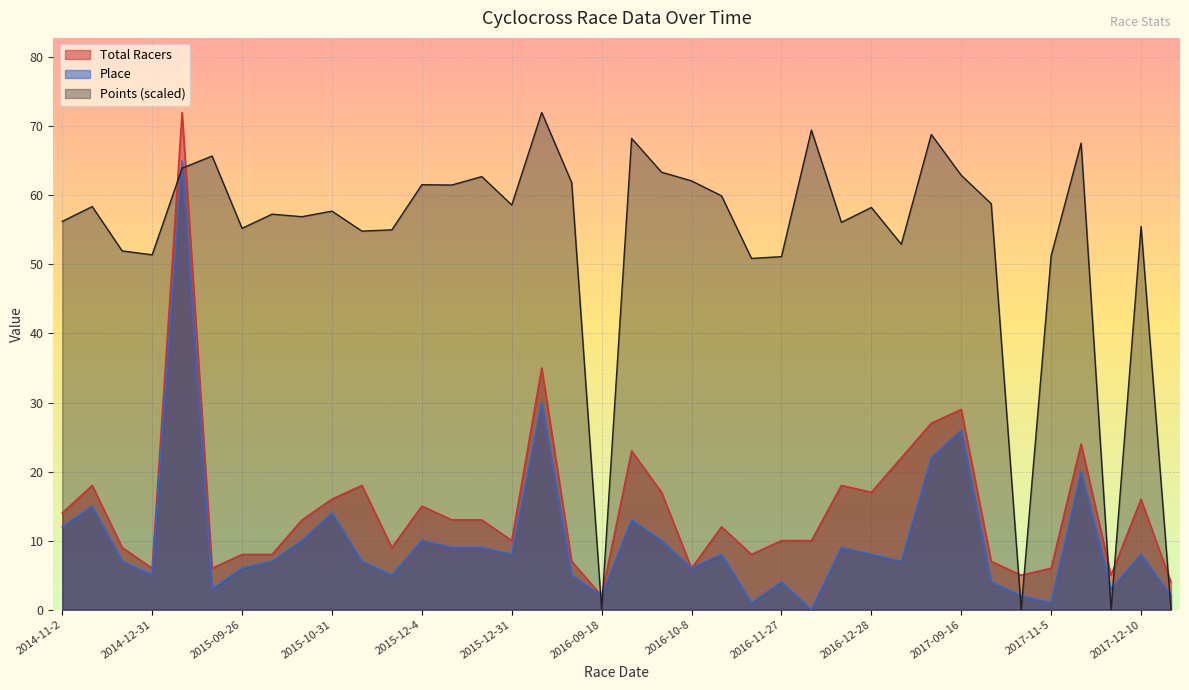

Reading right to left, extract all data points from this chart.

Total Racers: 2019-11-24=4.0	2017-12-10=16.0	2017-12-2=5.0	2017-11-19=24.0	2017-11-5=6.0	2017-10-14=5.0	2017-10-7=7.0	2017-09-16=29.0	2017-09-15=27.0	2016-12-31=22.0	2016-12-28=17.0	2016-12-26=18.0	2016-12-10=10.0	2016-11-27=10.0	2016-11-6=8.0	2016-10-22=12.0	2016-10-8=6.0	2016-10-1=17.0	2016-09-23=23.0	2016-09-18=2.0	2016-09-17=7.0	2016-01-9=35.0	2015-12-31=10.0	2015-12-26=13.0	2015-12-5=13.0	2015-12-4=15.0	2015-11-21=9.0	2015-11-1=18.0	2015-10-31=16.0	2015-10-25=13.0	2015-10-11=8.0	2015-09-26=8.0	2015-09-20=6.0	2015-01-7=72.0	2014-12-31=6.0	2014-12-28=9.0	2014-12-13=18.0	2014-11-2=14.0
Place: 2019-11-24=2.0	2017-12-10=8.0	2017-12-2=3.0	2017-11-19=20.0	2017-11-5=1.0	2017-10-14=2.0	2017-10-7=4.0	2017-09-16=26.0	2017-09-15=22.0	2016-12-31=7.0	2016-12-28=8.0	2016-12-26=9.0	2016-12-10=0.0	2016-11-27=4.0	2016-11-6=1.0	2016-10-22=8.0	2016-10-8=6.0	2016-10-1=10.0	2016-09-23=13.0	2016-09-18=2.0	2016-09-17=5.0	2016-01-9=30.0	2015-12-31=8.0	2015-12-26=9.0	2015-12-5=9.0	2015-12-4=10.0	2015-11-21=5.0	2015-11-1=7.0	2015-10-31=14.0	2015-10-25=10.0	2015-10-11=7.0	2015-09-26=6.0	2015-09-20=3.0	2015-01-7=65.0	2014-12-31=5.0	2014-12-28=7.0	2014-12-13=15.0	2014-11-2=12.0
Points: 2019-11-24=0.0	2017-12-10=55.5	2017-12-2=0.0	2017-11-19=67.6	2017-11-5=51.3	2017-10-14=0.0	2017-10-7=58.8	2017-09-16=62.9	2017-09-15=68.8	2016-12-31=52.9	2016-12-28=58.2	2016-12-26=56.1	2016-12-10=69.5	2016-11-27=51.1	2016-11-6=50.9	2016-10-22=59.9	2016-10-8=62.1	2016-10-1=63.4	2016-09-23=68.2	2016-09-18=0.0	2016-09-17=61.8	2016-01-9=72.0	2015-12-31=58.6	2015-12-26=62.7	2015-12-5=61.5	2015-12-4=61.5	2015-11-21=55.0	2015-11-1=54.8	2015-10-31=57.7	2015-10-25=56.9	2015-10-11=57.3	2015-09-26=55.2	2015-09-20=65.7	2015-01-7=63.9	2014-12-31=51.4	2014-12-28=51.9	2014-12-13=58.4	2014-11-2=56.2